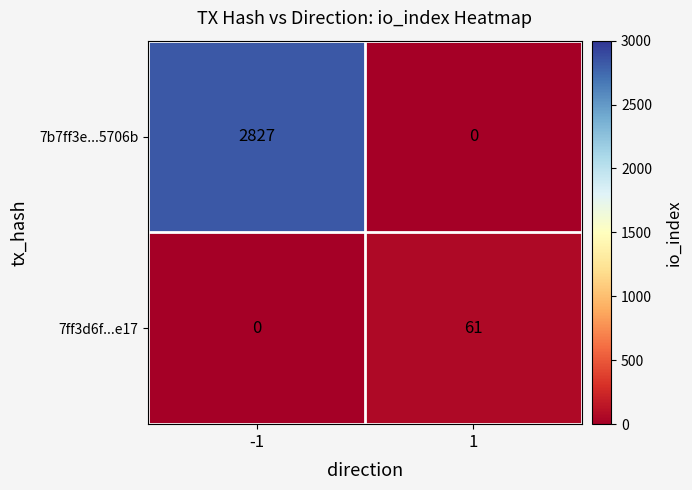

What is the total value across all series at -1?

2827